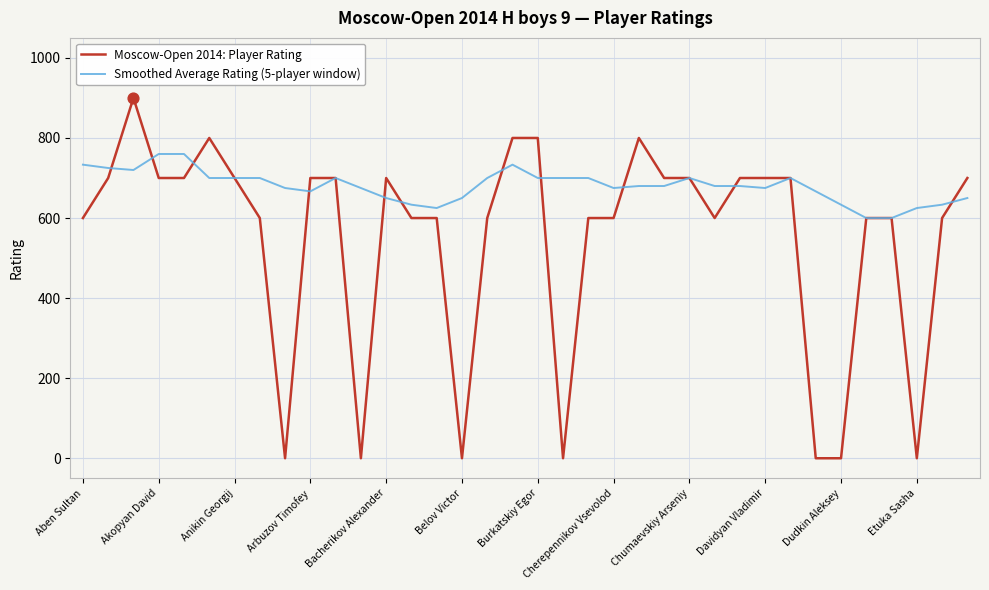

Which series has the largest total across all categories?

Smoothed Average Rating (5-player window)